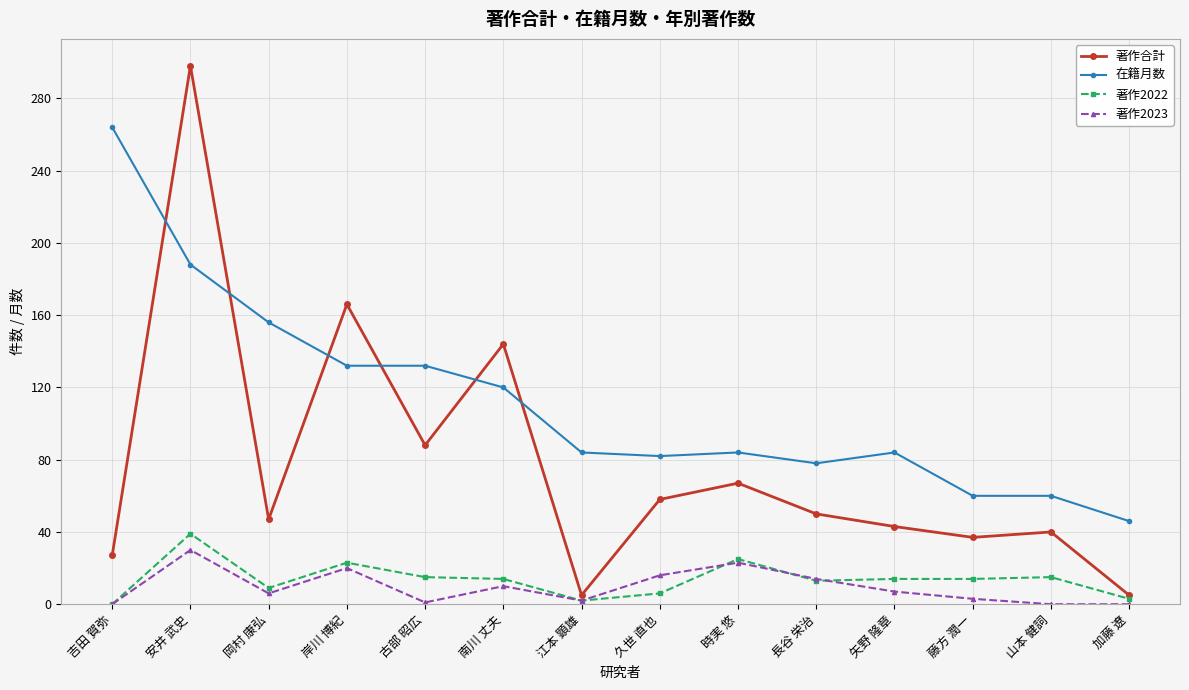

Which category has the highest value in the 著作合計 series?

安井 武史